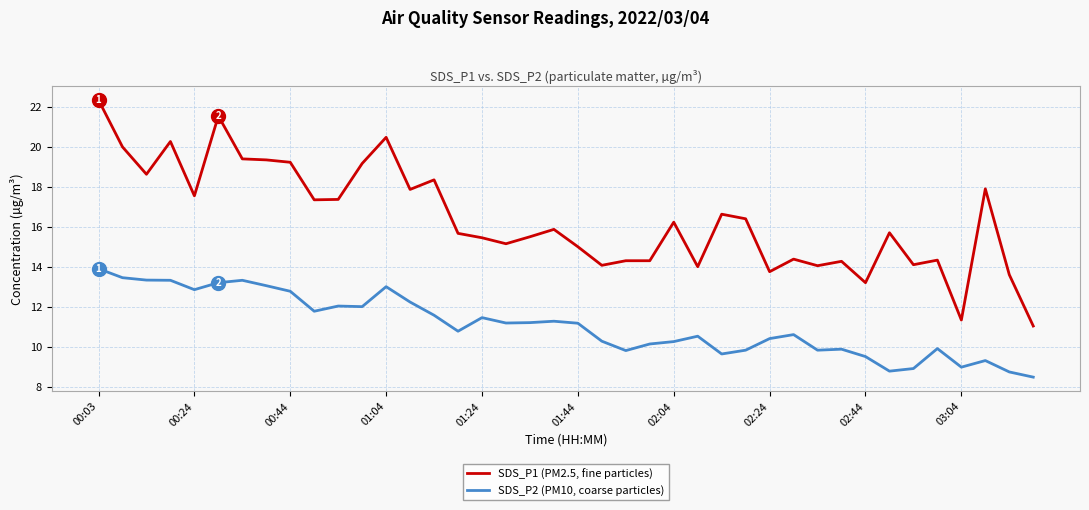

What is the average value of the SDS_P1 (PM2.5, fine particles) series?

16.4